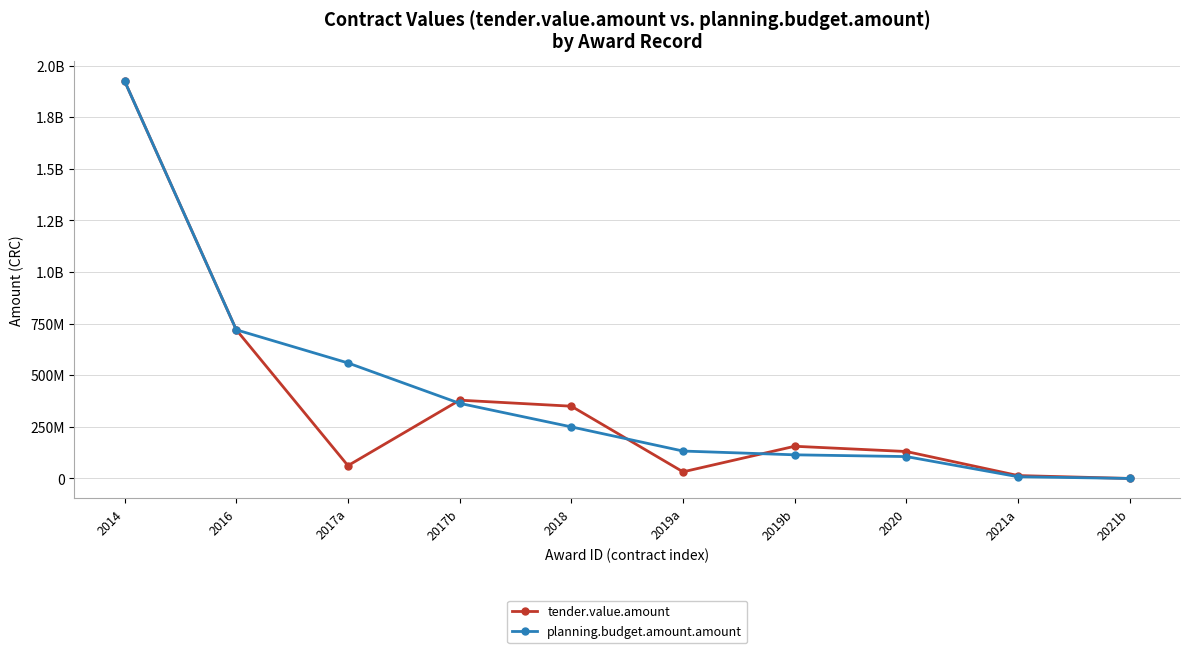

Which category has the lowest value in the tender.value.amount series?

2021b